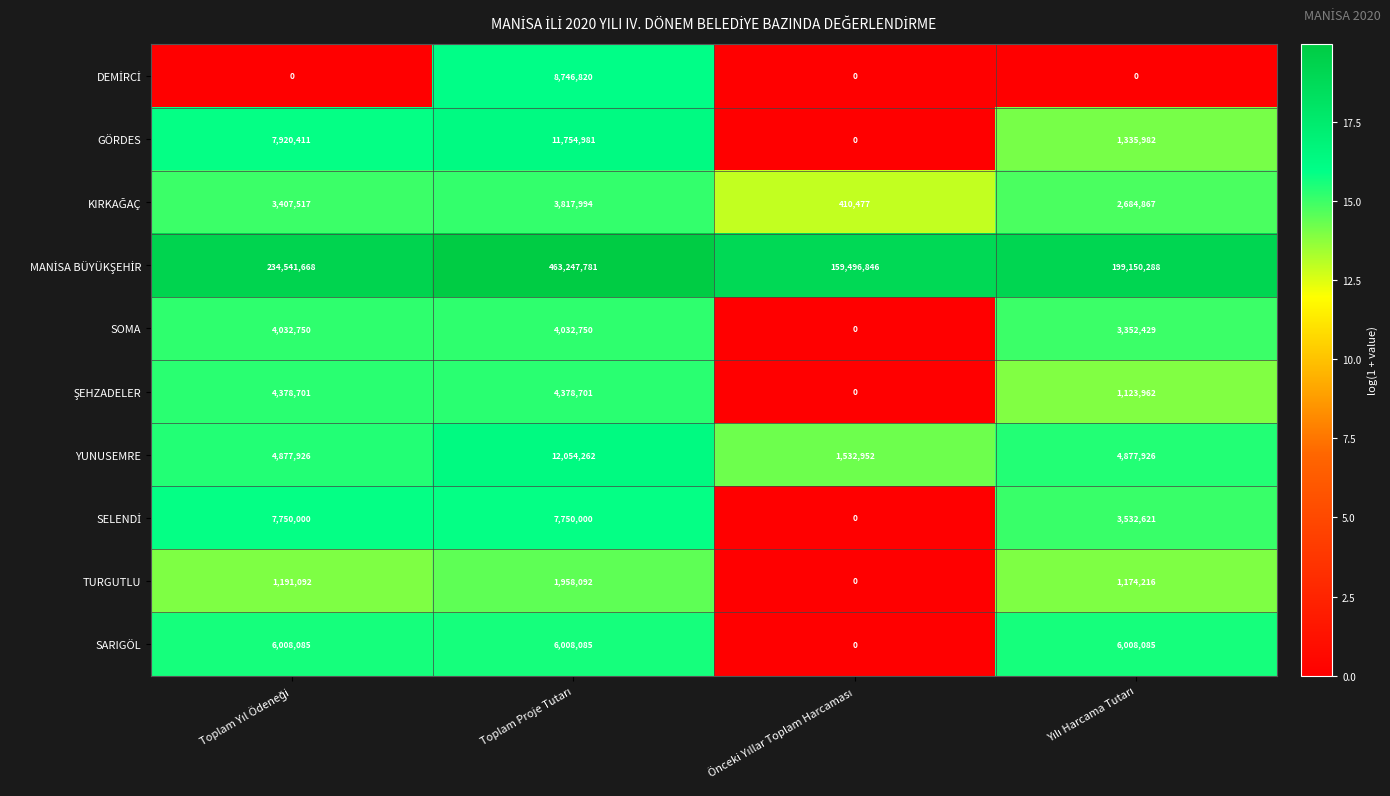

At how many categories does at least one series exceed 179625122?

3